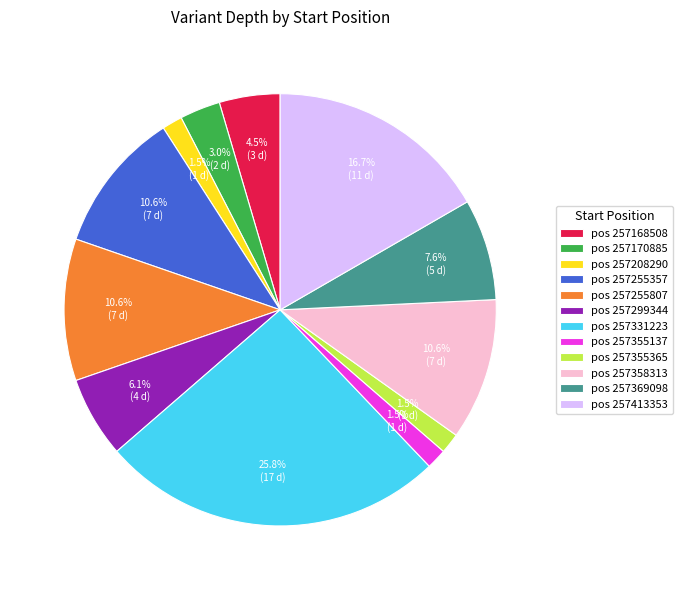

To the nearest percent, what is the average slice percentage?

8%